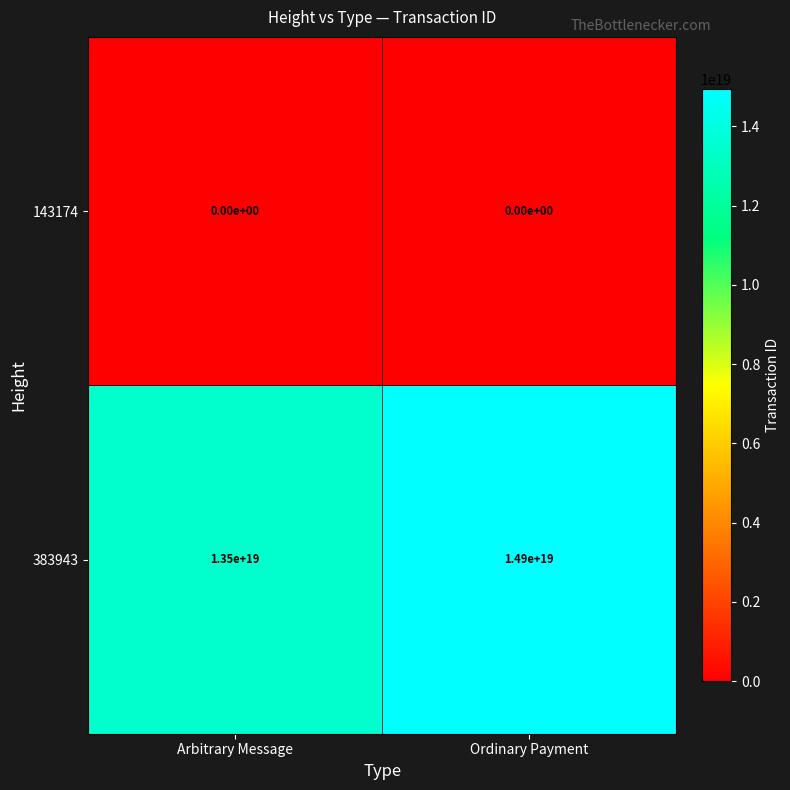

Which series has the largest range (max minus min)?

383943